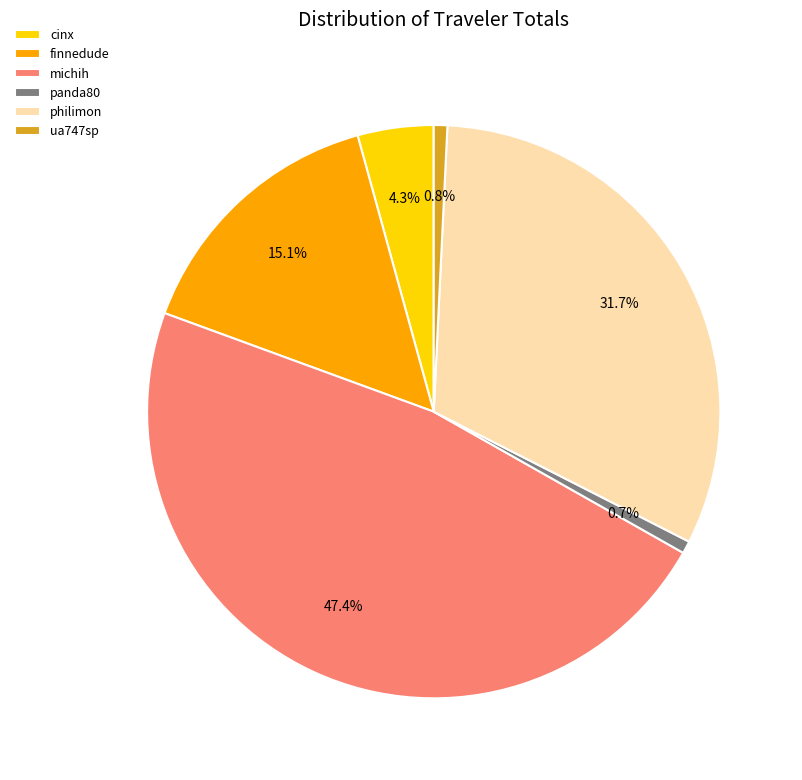

Which category has the biggest portion of the pie?

michih